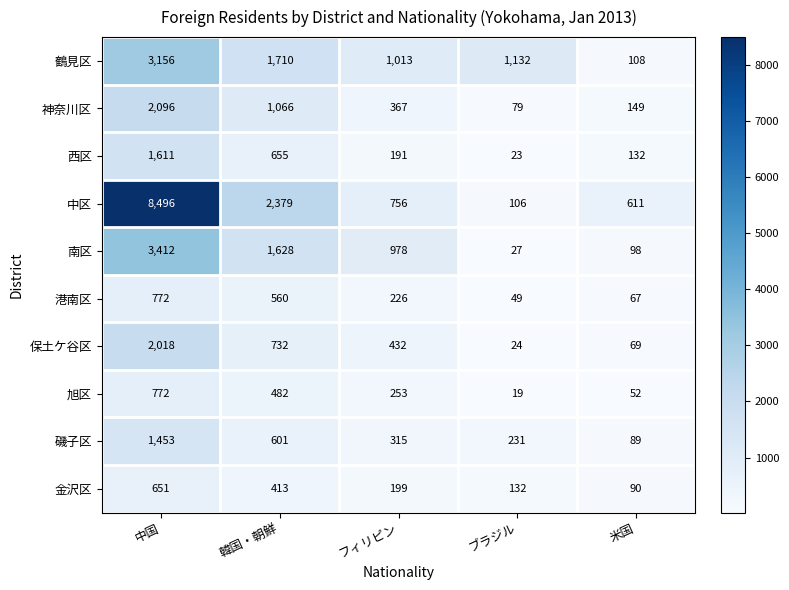

What is the total value across all series at 米国?

1465